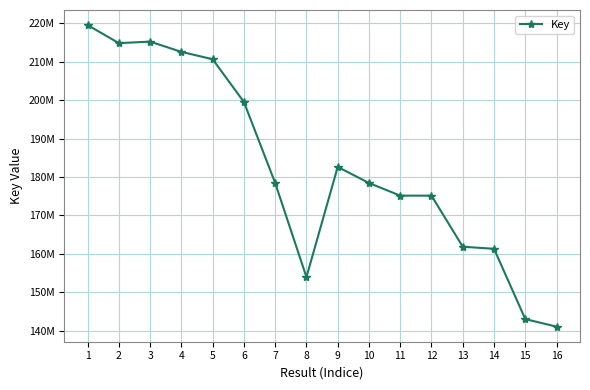

What is the difference between the maximum and second lowest values?

76552400